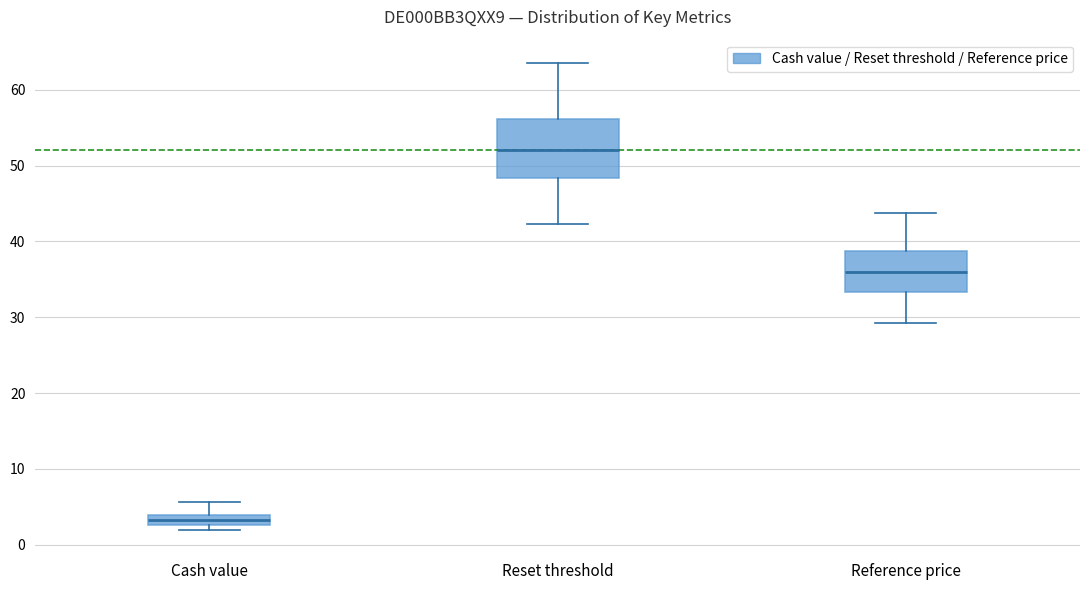

Which box's median line is the lowest?

Cash value